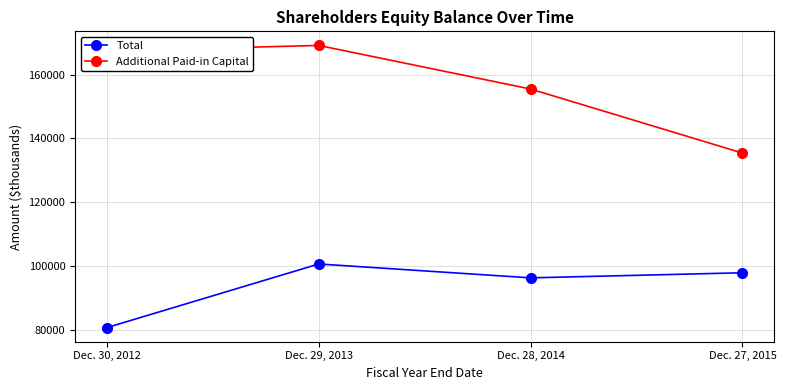

What is the sum of the Total values at Dec. 27, 2015 and Dec. 30, 2012?

178635